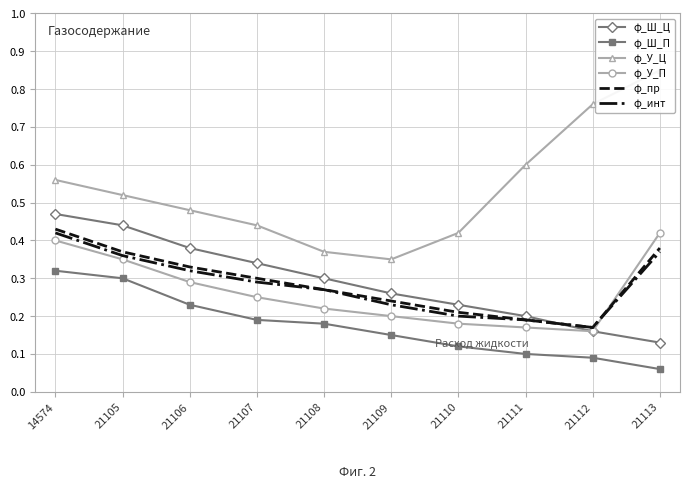

How many categories are shown in the chart?

10